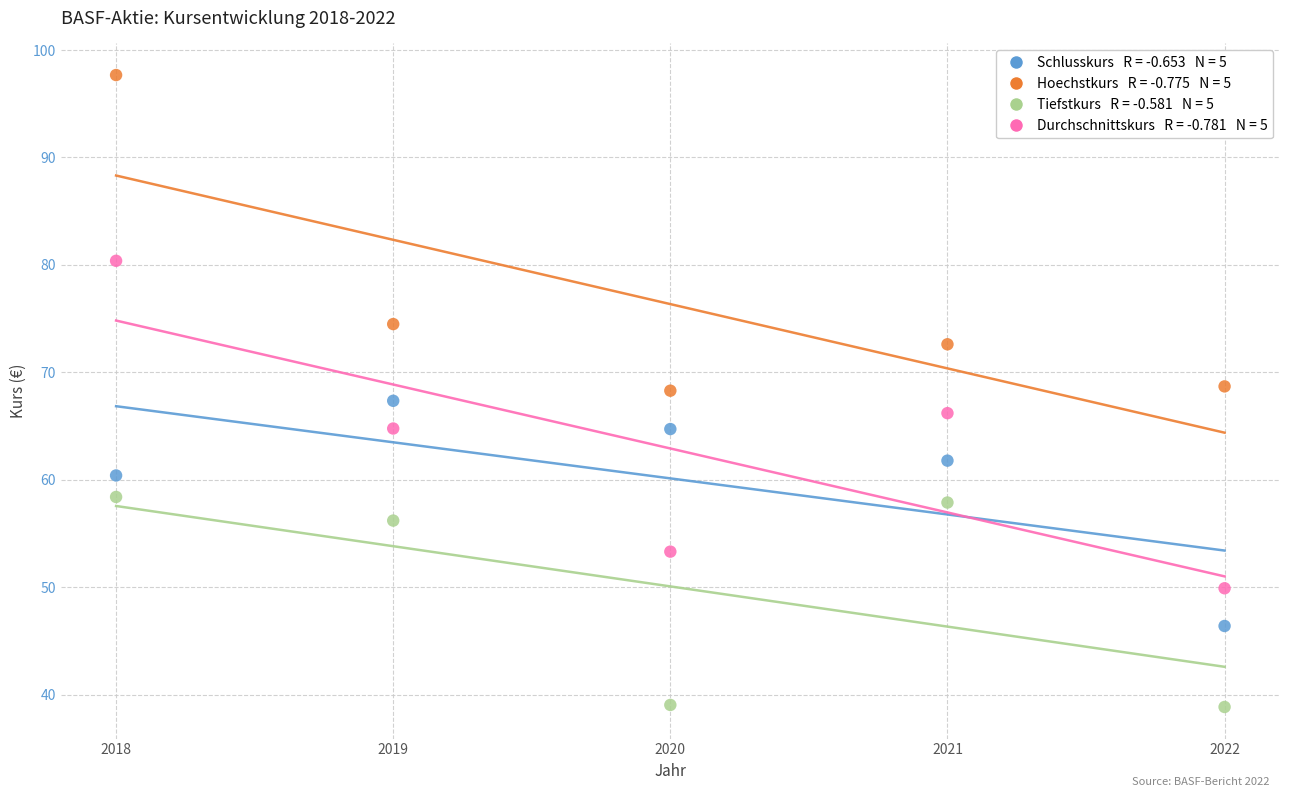

Across all data points, what is the range of X values (max minus min)?

4.0